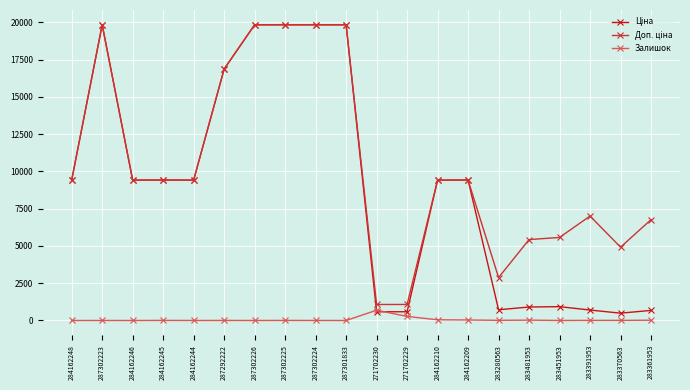

What is the difference between the highest and lowest values at 287301833?

19831.1